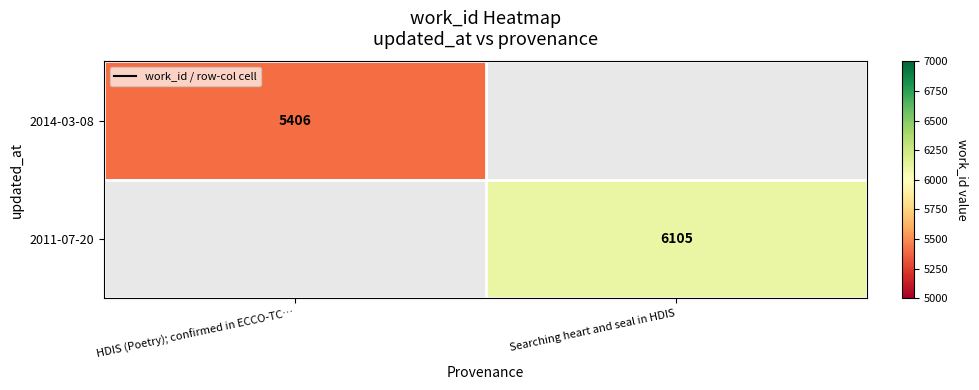

Which has a higher value, HDIS (Poetry); confirmed in ECCO-TC… or Searching heart and seal in HDIS?

Searching heart and seal in HDIS